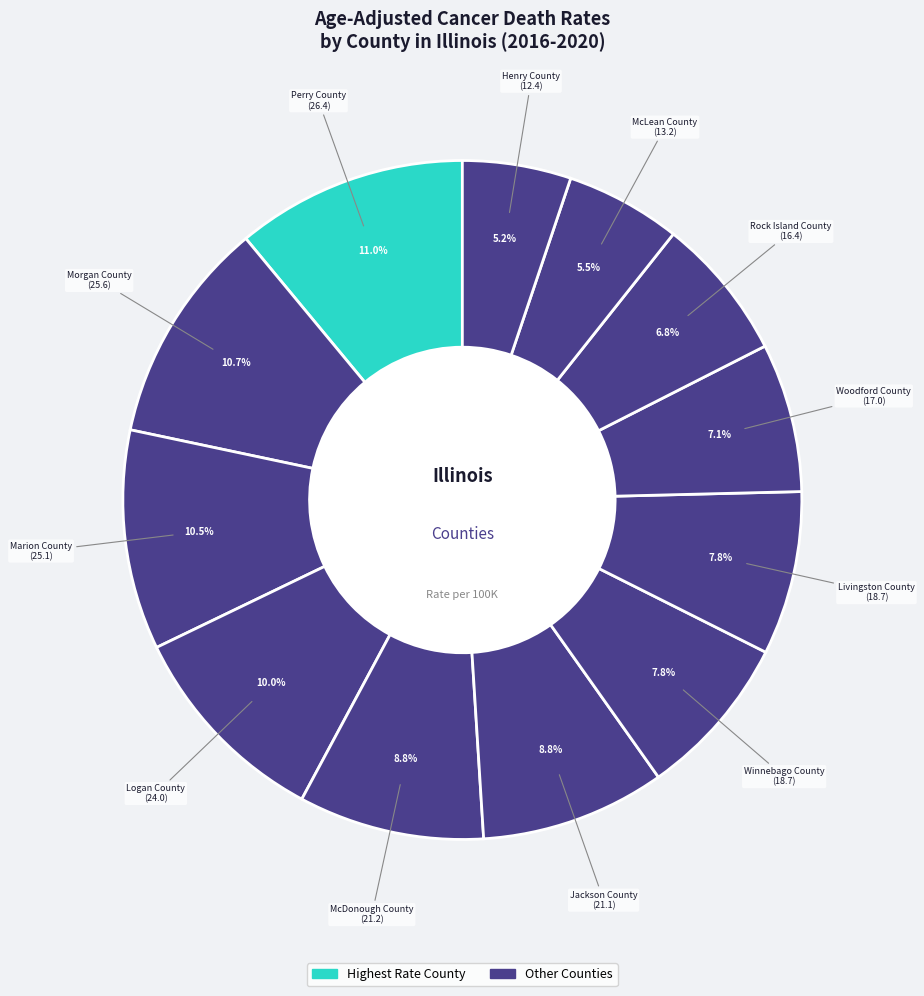

Is there a majority slice in this chart?

No